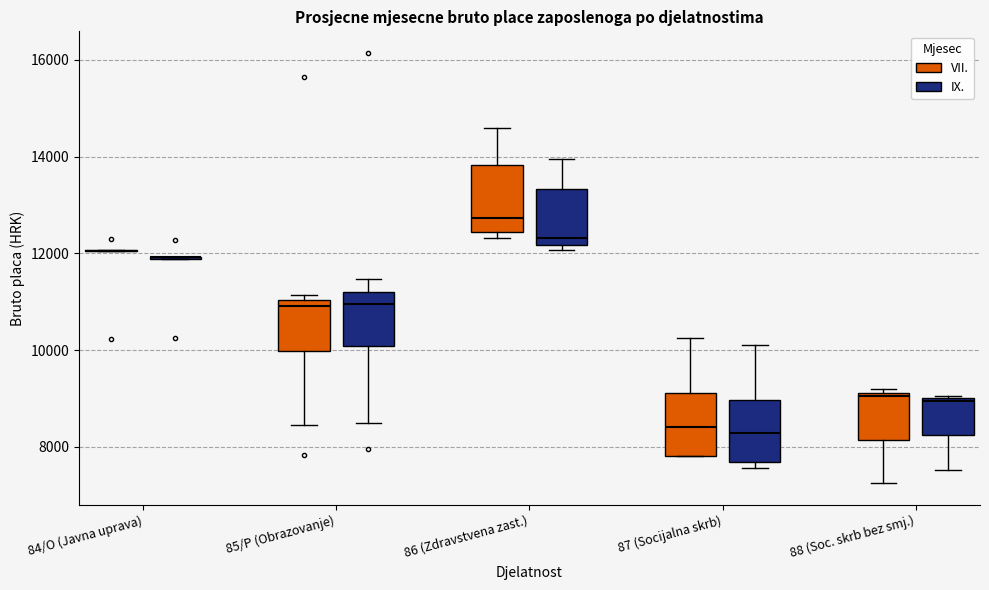

Where does the median line of the box for 85/P (Obrazovanje) (IX.) sit on the y-axis? The values are not printed on the chart, so give them approximately, as read against the axis.

11000